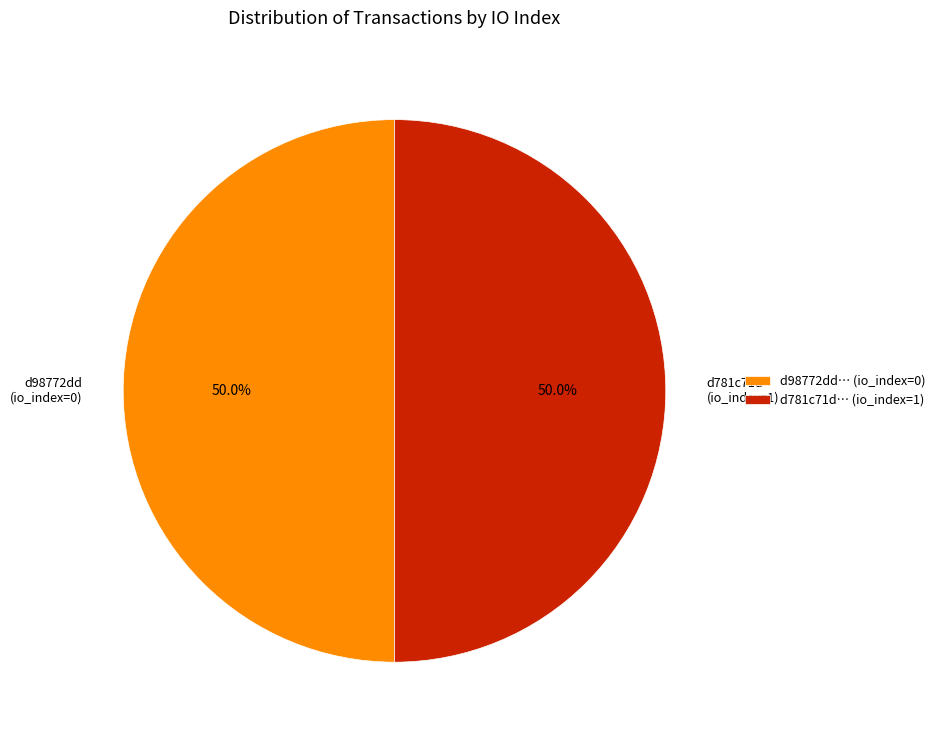

What is the total percentage of d98772dd (io_index=0) and d781c71d (io_index=1)?

100.0%